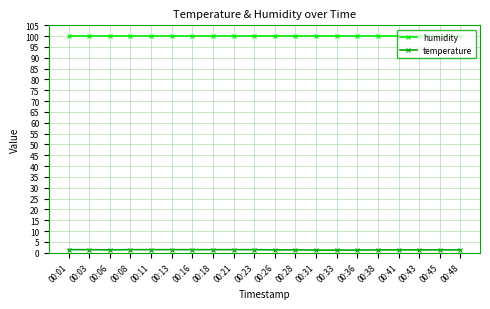

Which series has the largest range (max minus min)?

temperature